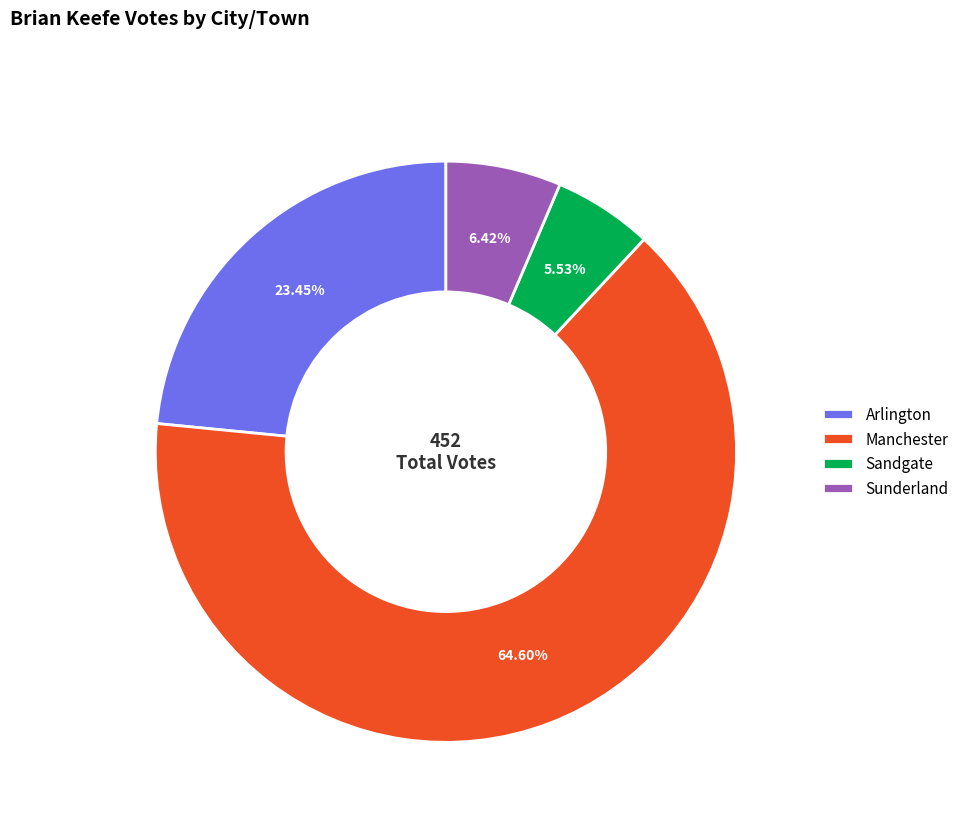

Which category has the smallest portion of the pie?

Sandgate